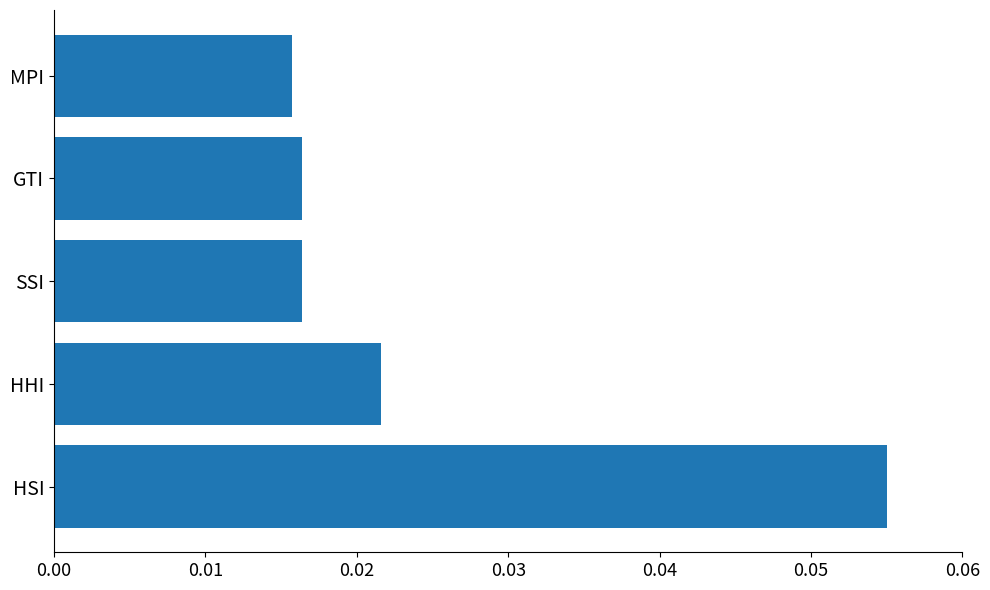

How many distinct data groups are displayed?

1